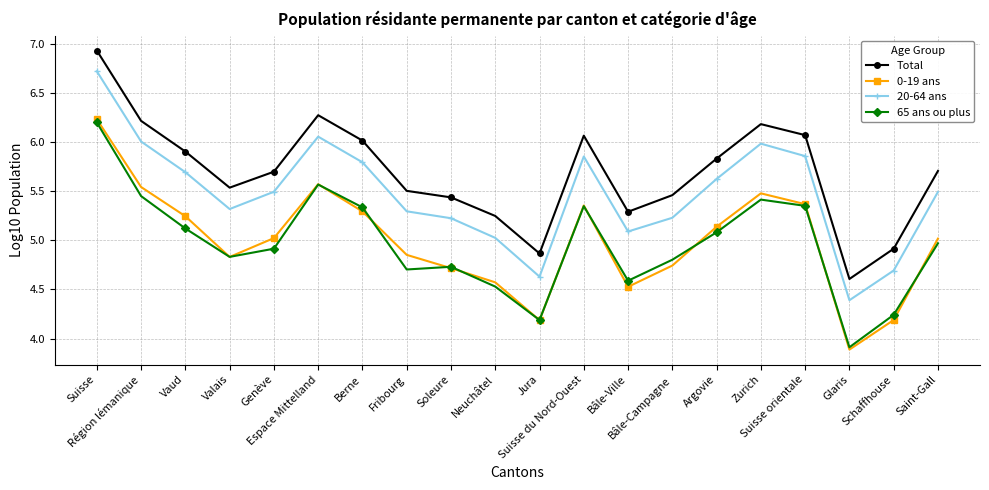

At which category does the chart reach its minimum across all series?

Glaris